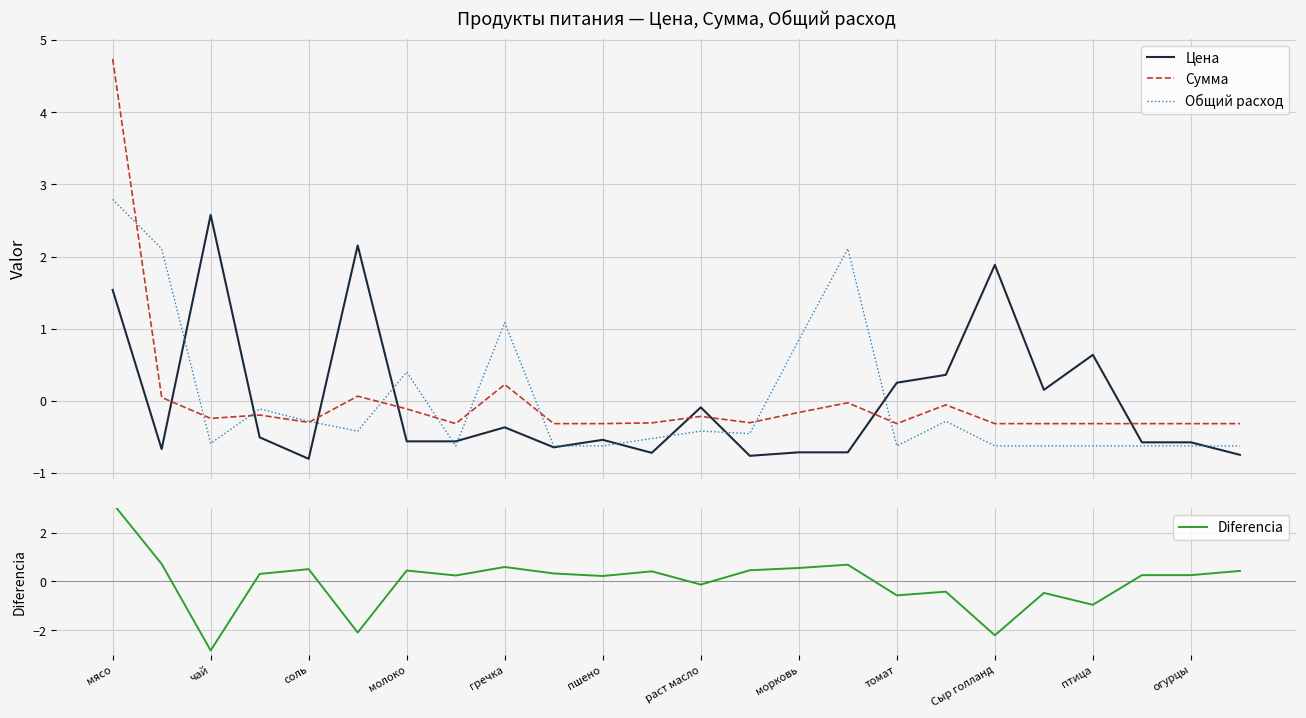

Which series ends up on top after the final intersection of Цена and Сумма?

Сумма